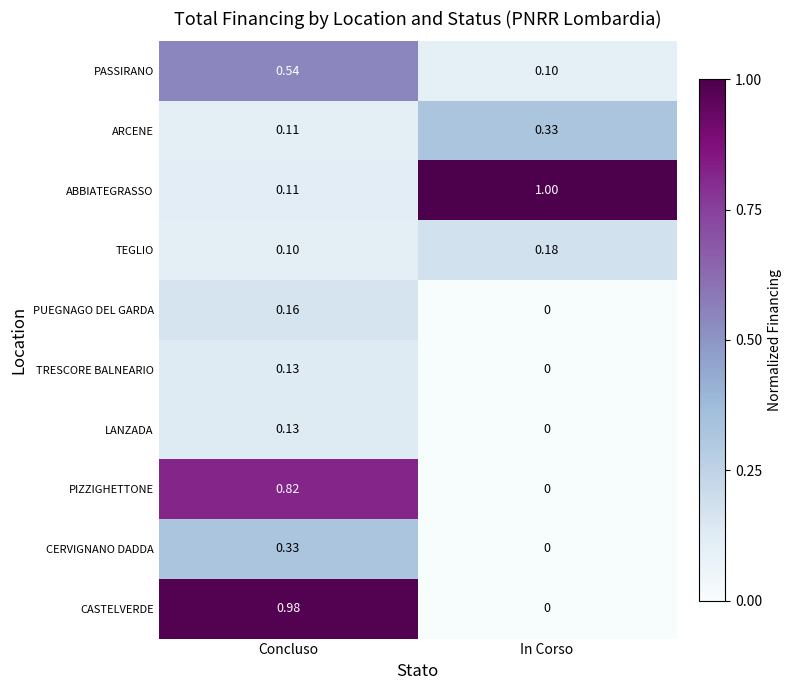

At which label is TEGLIO closest to 0?

Concluso